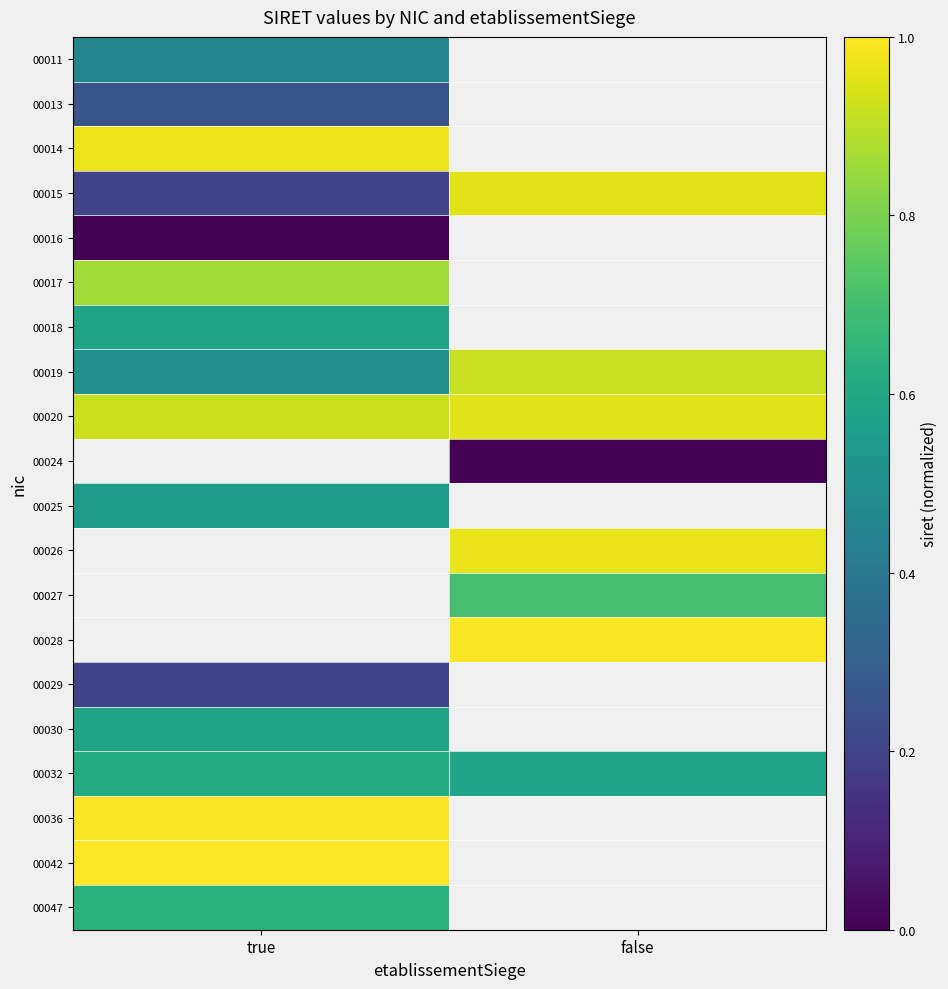

Is the value of 00047 at true greater than the value of 00024 at true?

No